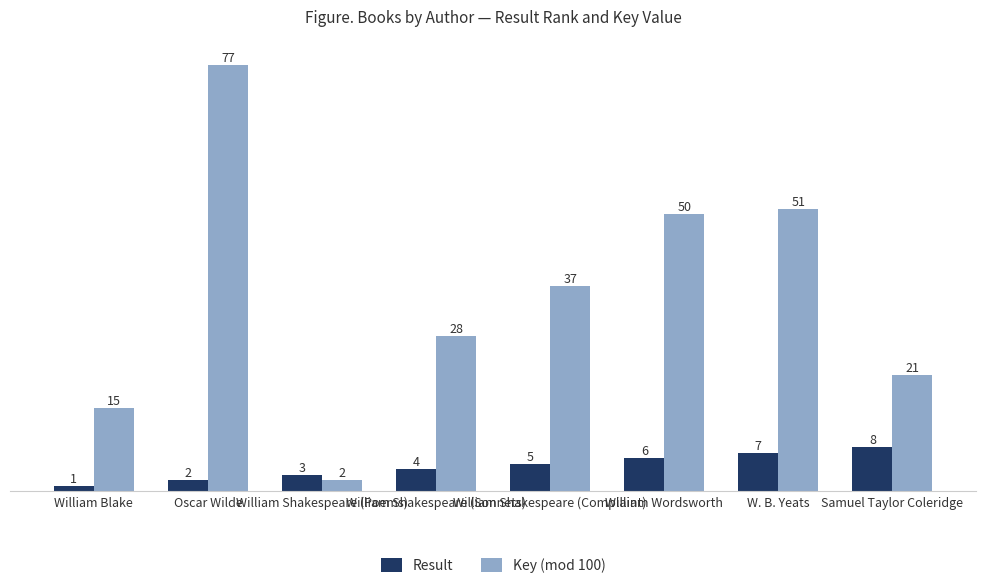

Which series has the widest spread of values?

Key (mod 100)